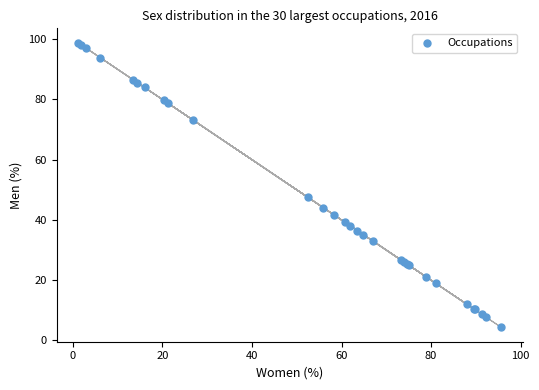

What Y value in the scatter plot is closest to 51?

47.5